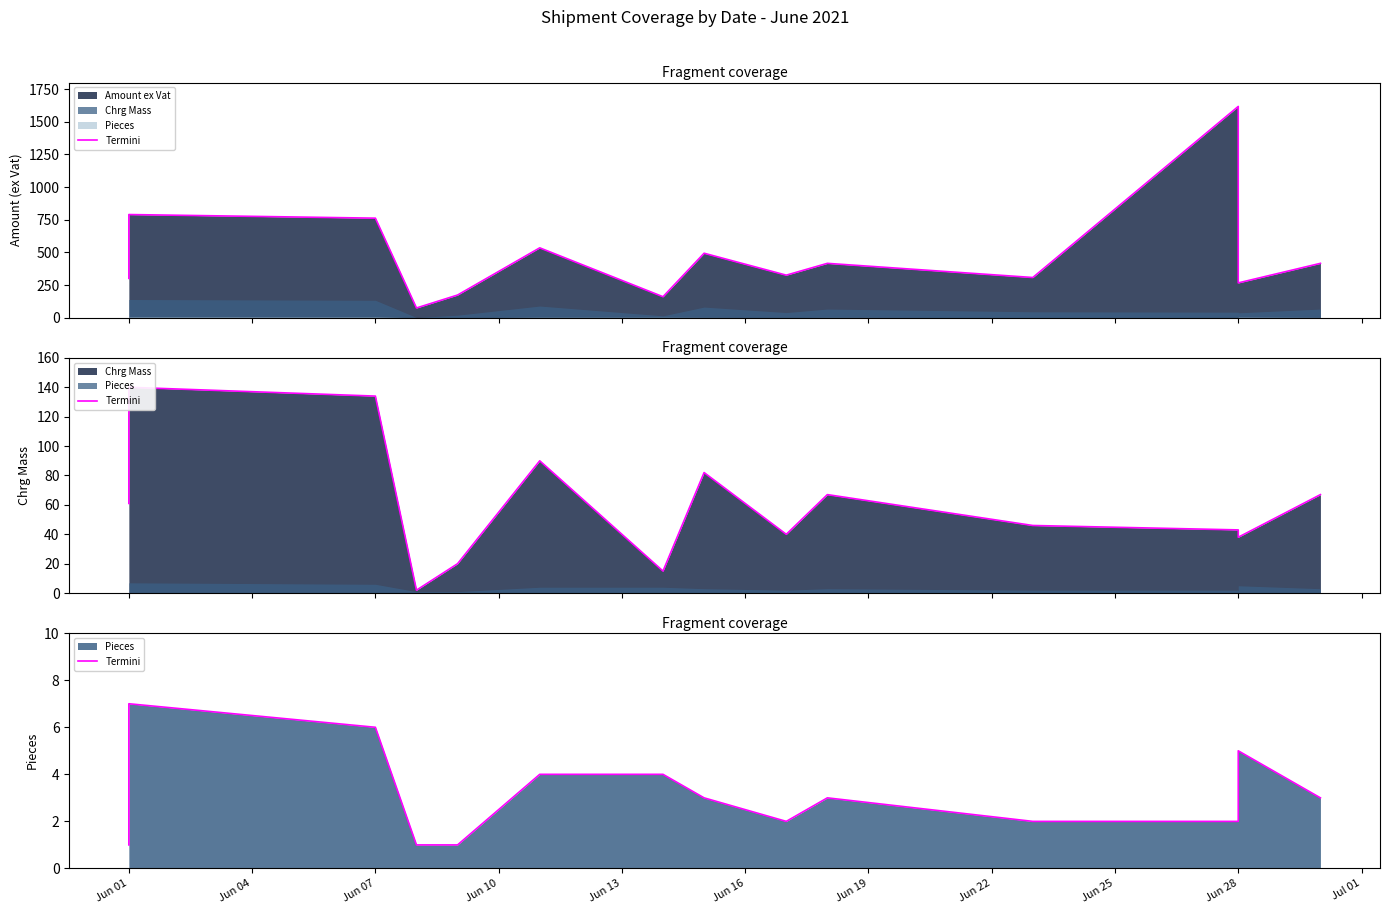

What is the average value?

3